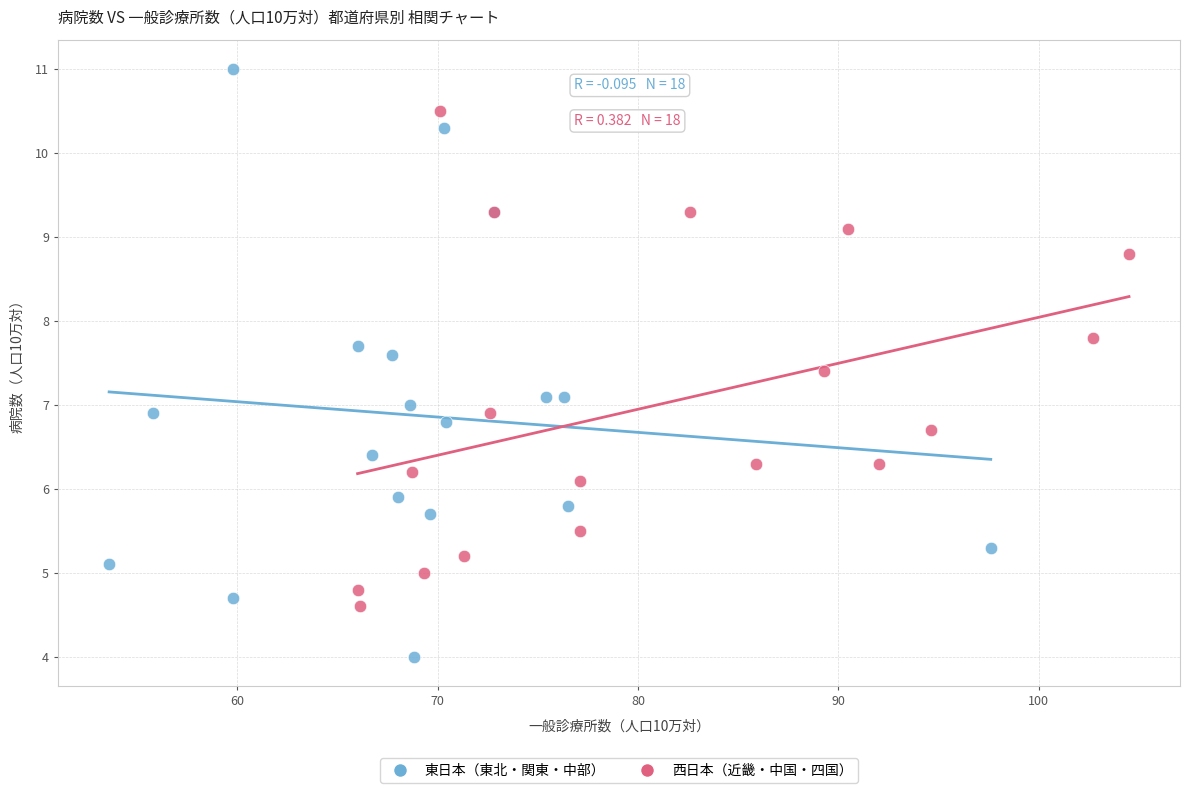

Which series reaches the minimum Y coordinate?

東日本（東北・関東・中部）